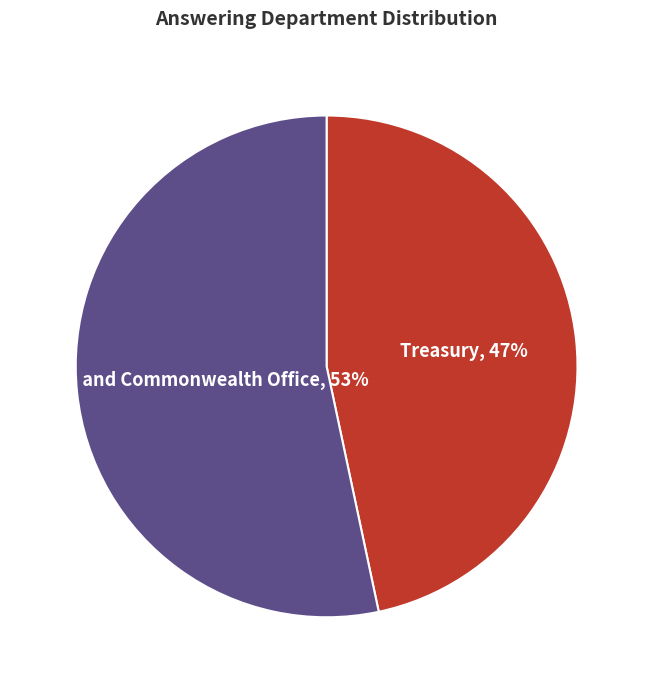

Does any single category account for the majority?

Yes